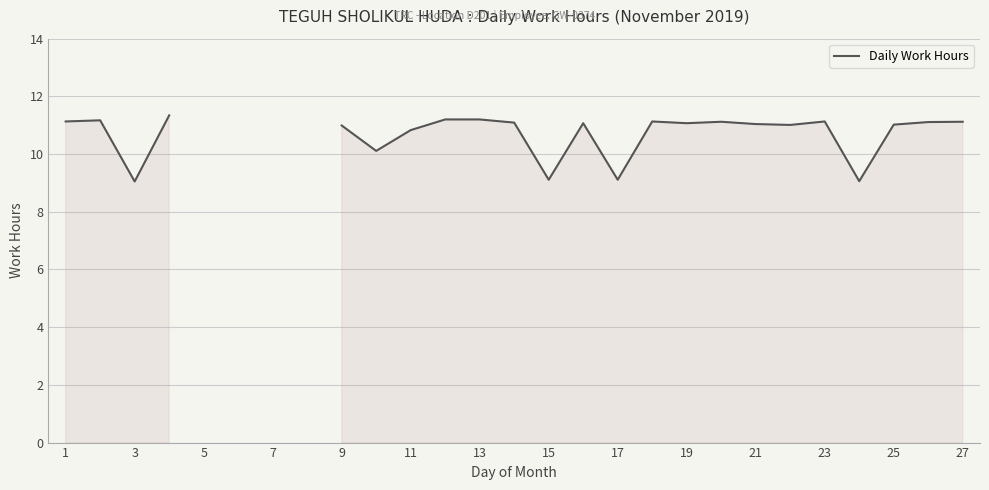

Which has a higher value, 19 or 23?

19